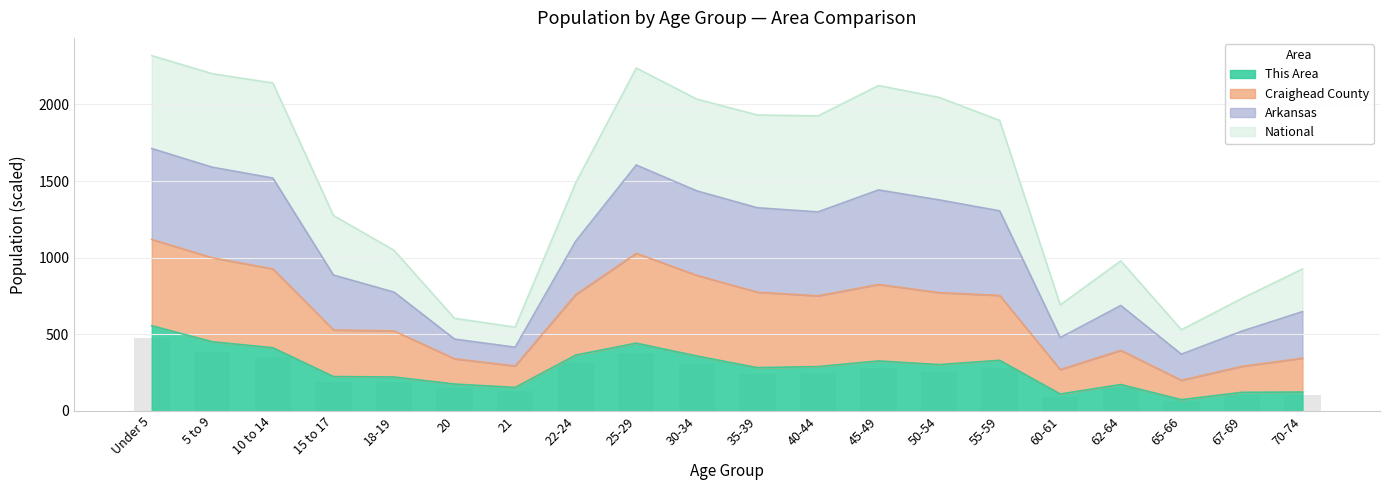

How many bars are there in total?

60